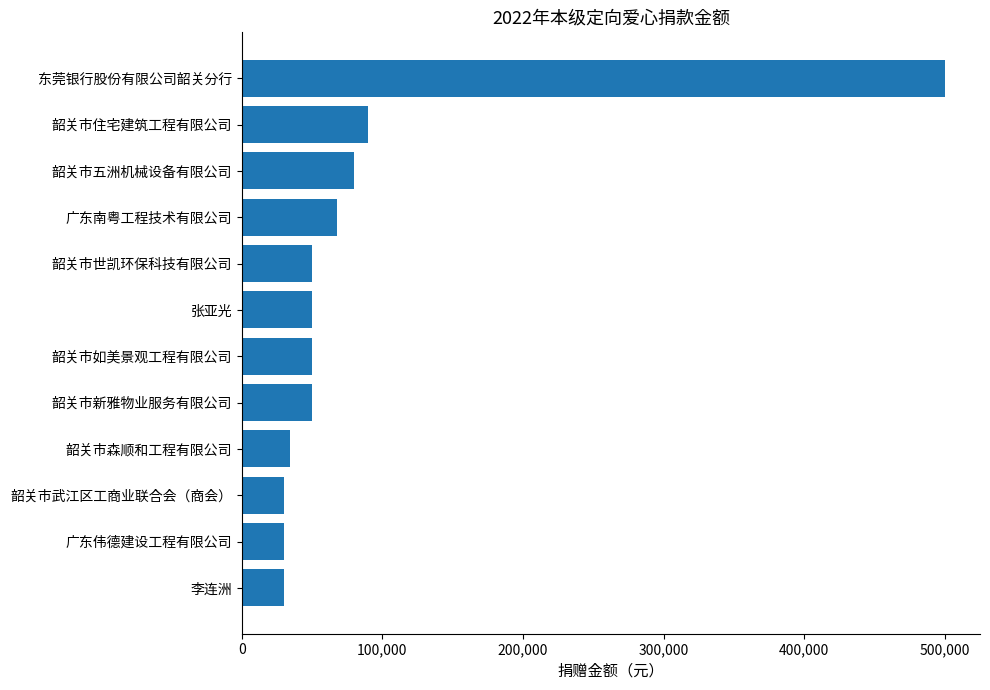

How many bars are there in total?

12